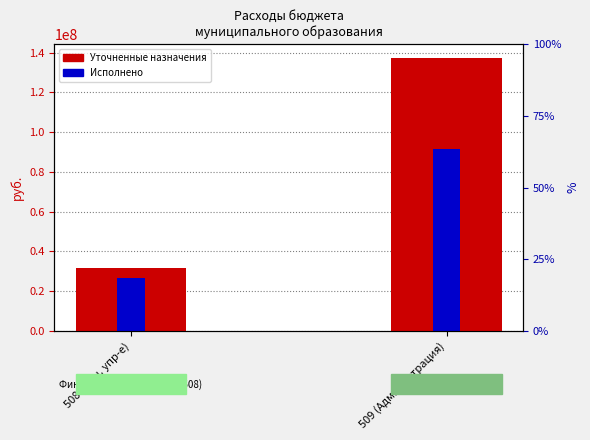

Reading left to right, list all the values displayed in this chart.

Уточненные назначения: 31706155.0	137411849.8
Исполнено: 26497040.2	91438649.3